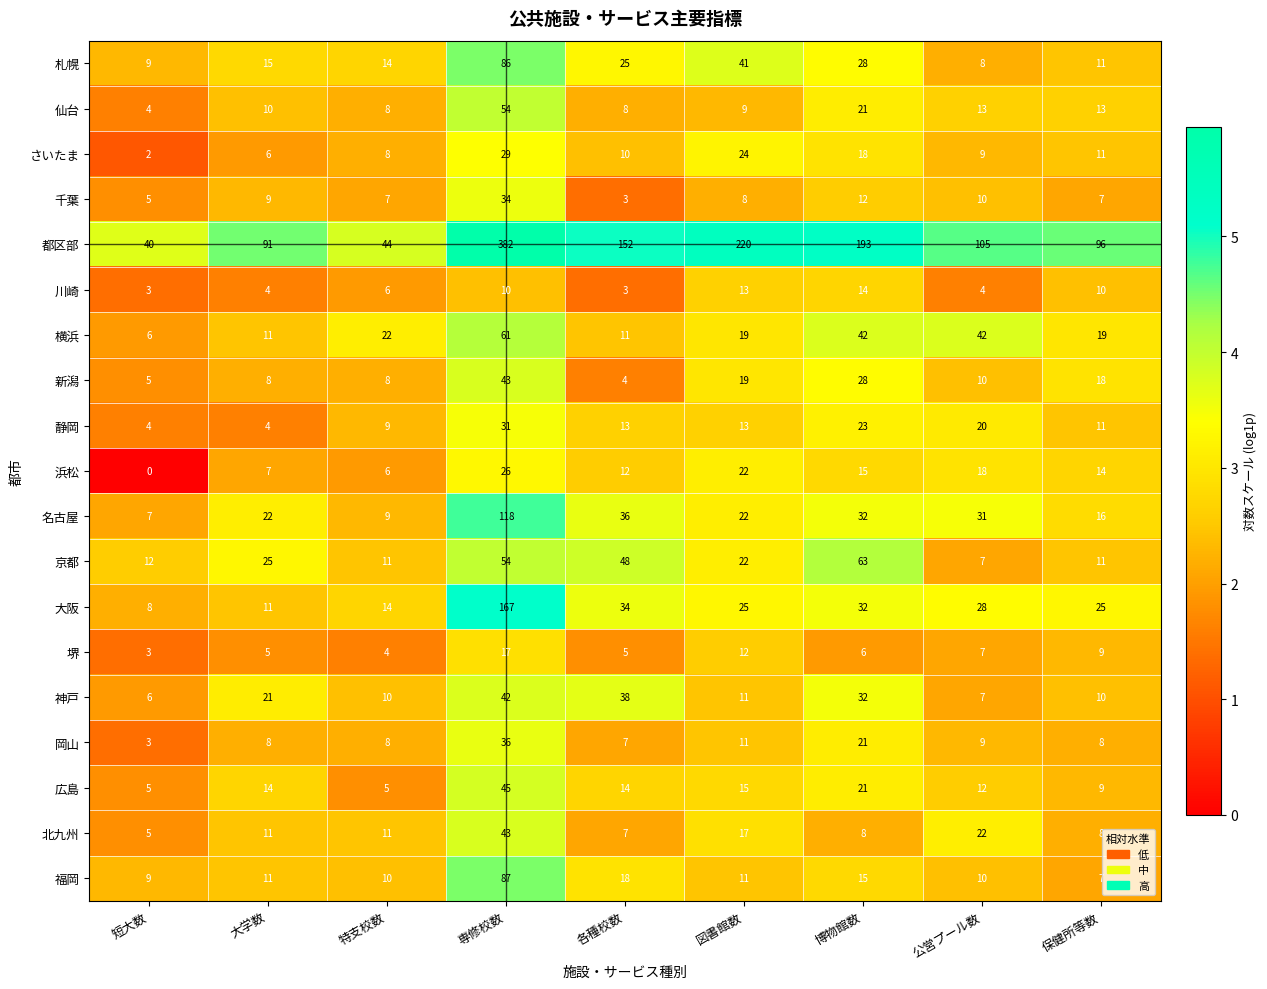

Is it true that 川崎 equals 3 at 各種校数?

True